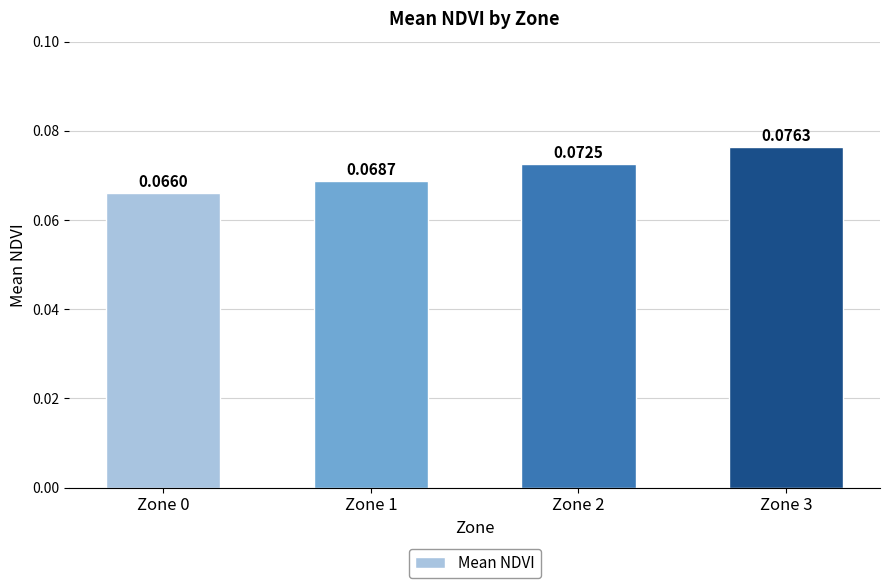

Rank the categories by value from lowest to highest.

Zone 0, Zone 1, Zone 2, Zone 3